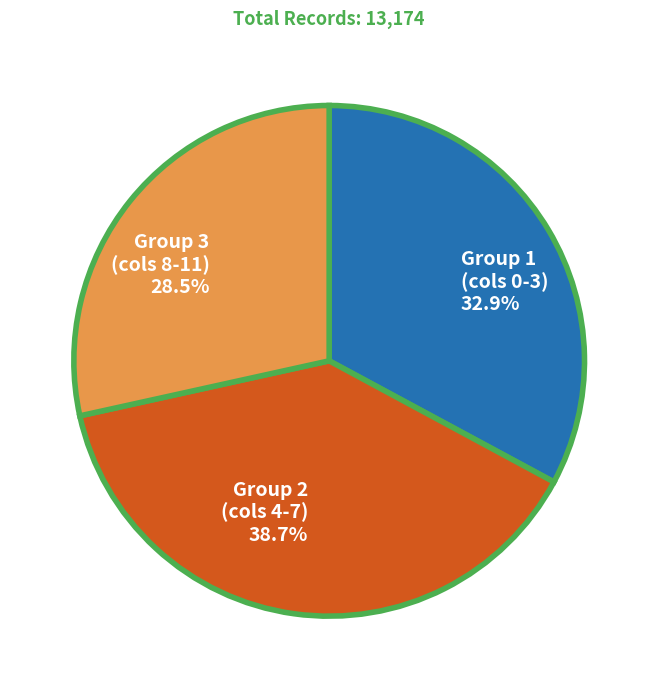

Between Group 2 (cols 4-7) 38.7% and Group 3 (cols 8-11) 28.5%, which is larger?

Group 2 (cols 4-7) 38.7%